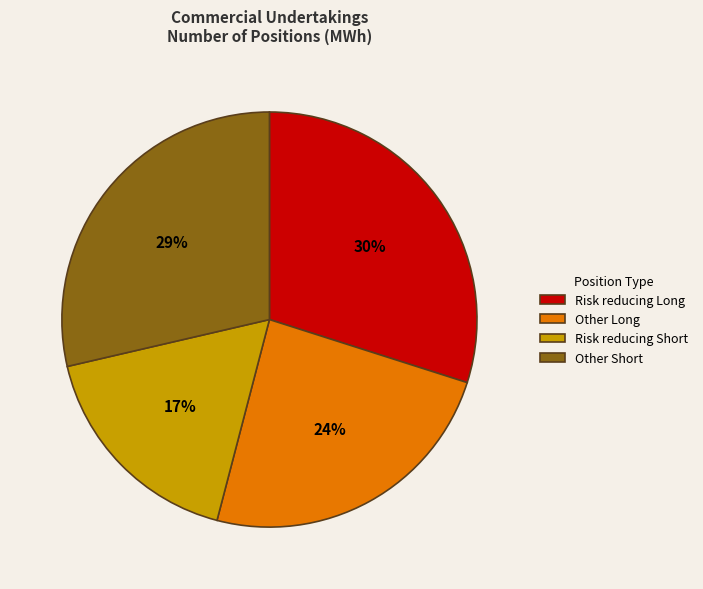

Is it true that Risk reducing Long is 36% of the pie?

False